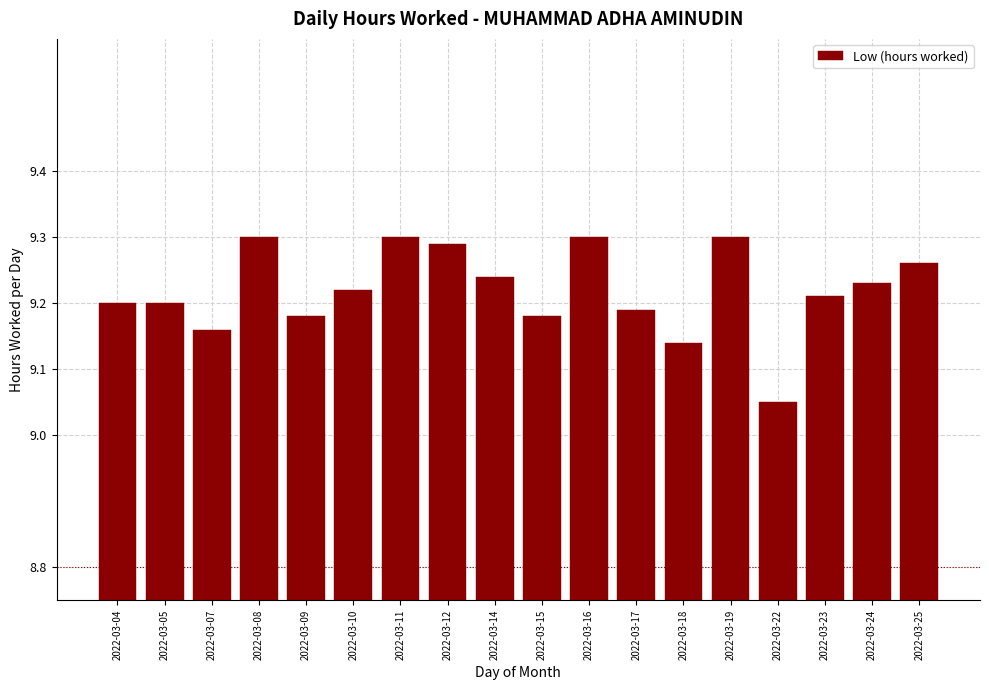

At which category does the chart reach its minimum across all series?

2022-03-22